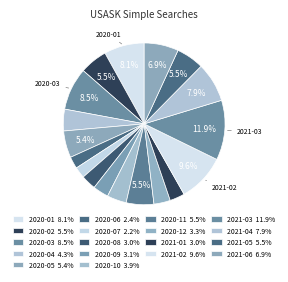

How many segments does this pie chart have?

18